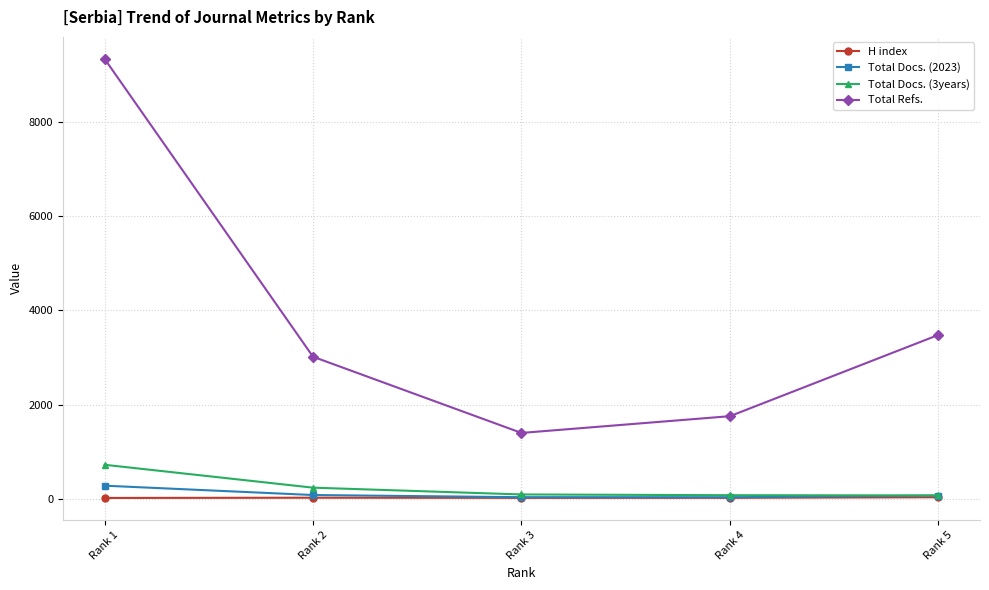

Which series has the largest range (max minus min)?

Total Refs.